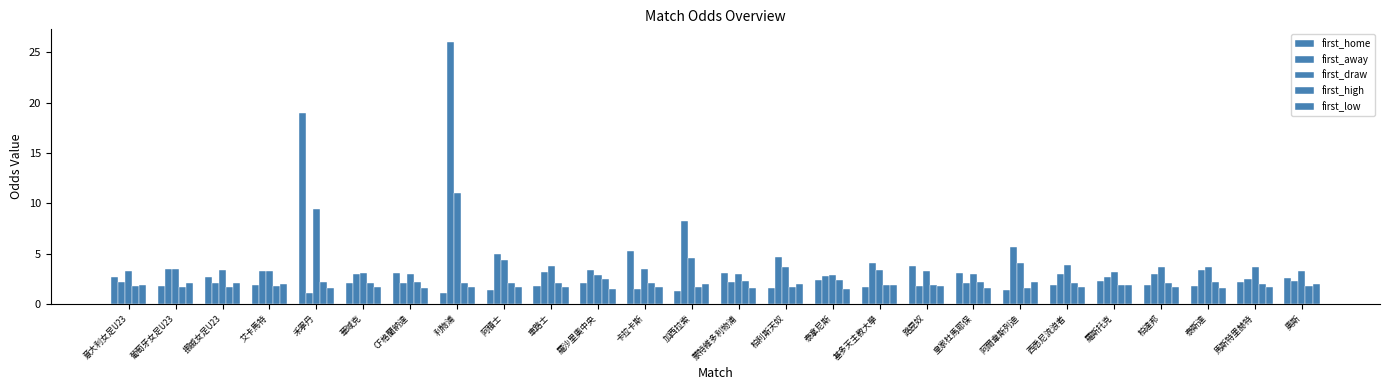

Reading left to right, list all the values displayed in this chart.

first_home: 意大利女足U23=2.6	葡萄牙女足U23=1.8	挪威女足U23=2.7	艾卡馬特=1.9	禾寧丹=19.0	華域克=2.1	CF格蘭納達=3.1	利物浦=1.0	阿積士=1.4	車路士=1.8	羅沙里奧中央=2.1	卡拉卡斯=5.3	加西拉索=1.3	蒙特維多利物浦=3.1	柏利斯天奴=1.6	泰拿尼斯=2.4	基多天主教大學=1.7	路昆奴=3.8	皇家杜馬耶保=3.0	阿爾韋斯列迪=1.4	西悉尼流浪者=1.9	羅斯托克=2.3	柏達邦=1.9	泰斯達=1.8	馬斯特里赫特=2.2	奧斯=2.6
first_away: 意大利女足U23=2.2	葡萄牙女足U23=3.5	挪威女足U23=2.1	艾卡馬特=3.3	禾寧丹=1.1	華域克=3.0	CF格蘭納達=2.1	利物浦=26.0	阿積士=5.0	車路士=3.2	羅沙里奧中央=3.4	卡拉卡斯=1.5	加西拉索=8.2	蒙特維多利物浦=2.1	柏利斯天奴=4.7	泰拿尼斯=2.8	基多天主教大學=4.0	路昆奴=1.8	皇家杜馬耶保=2.1	阿爾韋斯列迪=5.7	西悉尼流浪者=3.0	羅斯托克=2.7	柏達邦=3.0	泰斯達=3.4	馬斯特里赫特=2.5	奧斯=2.3
first_draw: 意大利女足U23=3.2	葡萄牙女足U23=3.5	挪威女足U23=3.4	艾卡馬特=3.3	禾寧丹=9.4	華域克=3.1	CF格蘭納達=3.0	利物浦=11.0	阿積士=4.3	車路士=3.8	羅沙里奧中央=2.8	卡拉卡斯=3.5	加西拉索=4.6	蒙特維多利物浦=2.9	柏利斯天奴=3.6	泰拿尼斯=2.9	基多天主教大學=3.4	路昆奴=3.3	皇家杜馬耶保=3.0	阿爾韋斯列迪=4.1	西悉尼流浪者=3.9	羅斯托克=3.1	柏達邦=3.7	泰斯達=3.7	馬斯特里赫特=3.6	奧斯=3.2
first_high: 意大利女足U23=1.8	葡萄牙女足U23=1.7	挪威女足U23=1.6	艾卡馬特=1.7	禾寧丹=2.1	華域克=2.1	CF格蘭納達=2.2	利物浦=2.1	阿積士=2.0	車路士=2.0	羅沙里奧中央=2.5	卡拉卡斯=2.1	加西拉索=1.7	蒙特維多利物浦=2.3	柏利斯天奴=1.7	泰拿尼斯=2.4	基多天主教大學=1.9	路昆奴=1.9	皇家杜馬耶保=2.2	阿爾韋斯列迪=1.6	西悉尼流浪者=2.0	羅斯托克=1.8	柏達邦=2.1	泰斯達=2.2	馬斯特里赫特=2.0	奧斯=1.8
first_low: 意大利女足U23=1.9	葡萄牙女足U23=2.0	挪威女足U23=2.1	艾卡馬特=2.0	禾寧丹=1.6	華域克=1.7	CF格蘭納達=1.6	利物浦=1.6	阿積士=1.7	車路士=1.7	羅沙里奧中央=1.5	卡拉卡斯=1.7	加西拉索=2.0	蒙特維多利物浦=1.6	柏利斯天奴=2.0	泰拿尼斯=1.5	基多天主教大學=1.8	路昆奴=1.8	皇家杜馬耶保=1.6	阿爾韋斯列迪=2.1	西悉尼流浪者=1.7	羅斯托克=1.9	柏達邦=1.6	泰斯達=1.6	馬斯特里赫特=1.7	奧斯=1.9